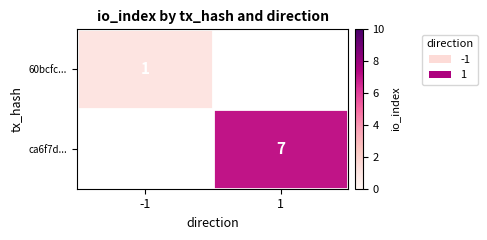

Is the value of ca6f7d... at 1 greater than the value of 60bcfc... at -1?

Yes